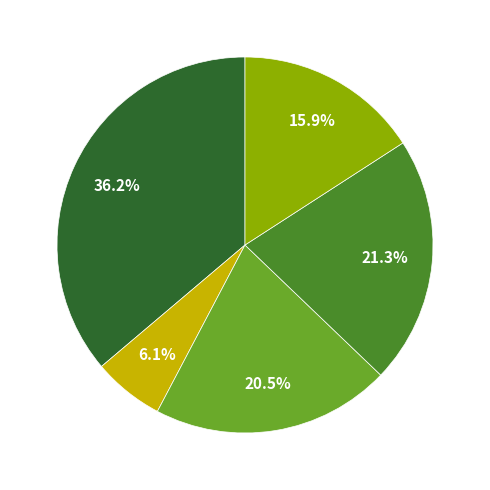

Is there any slice that represents more than half of the pie?

No